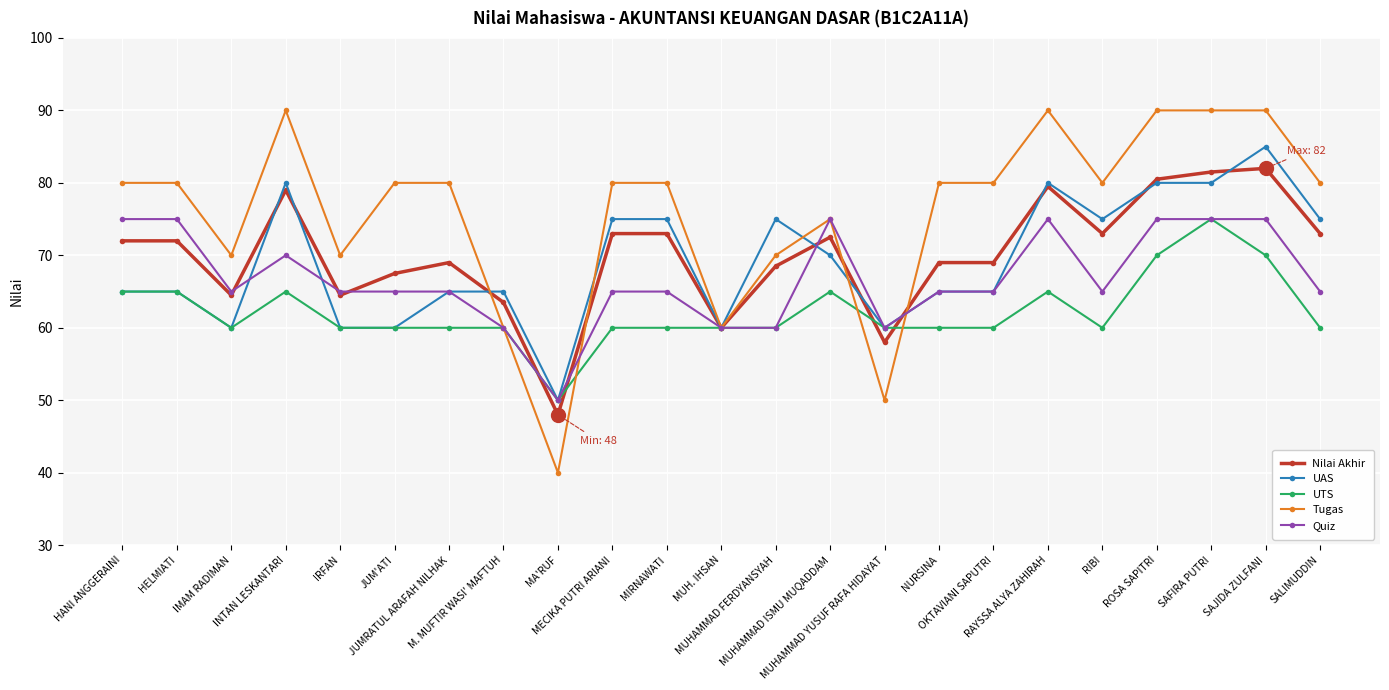

Where is the first local minimum for Quiz?

IMAM RADIMAN